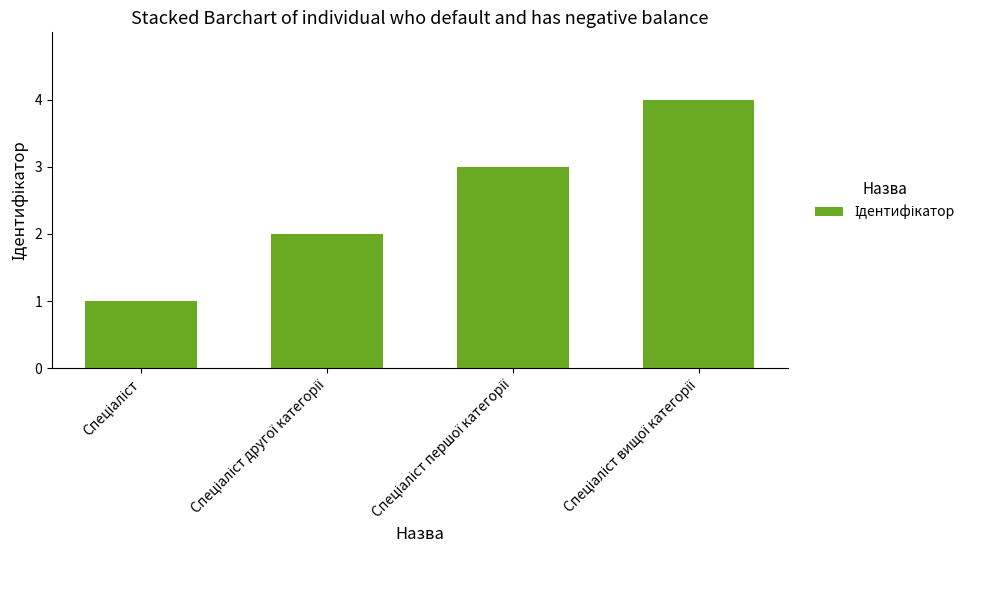

What is the sum of all values?

10